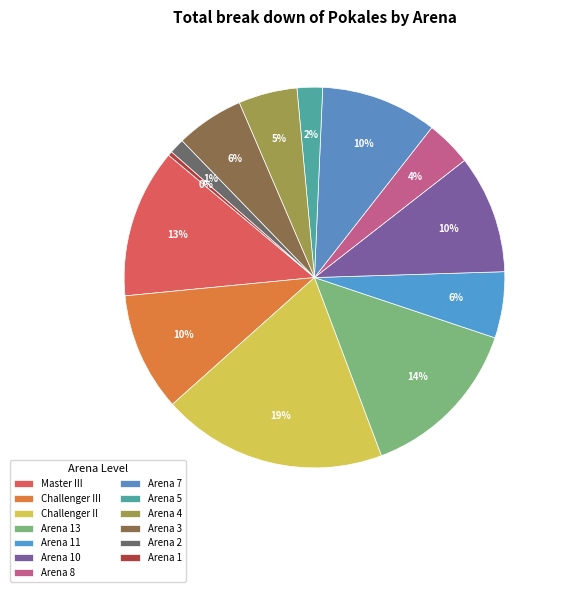

How many slices are in this pie chart?

13